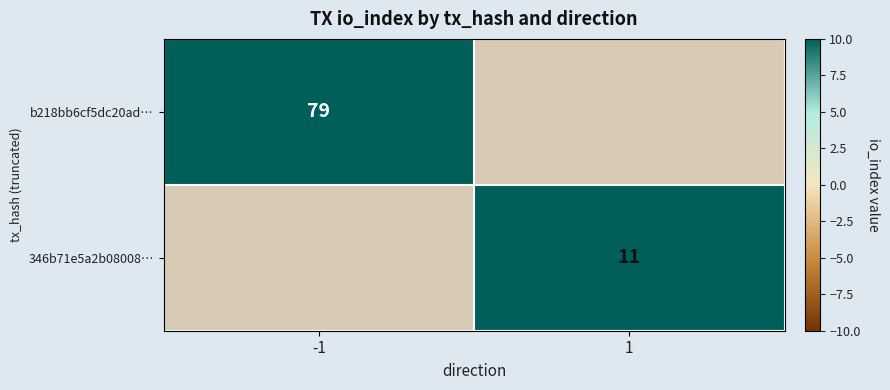

How many series are shown in this chart?

2